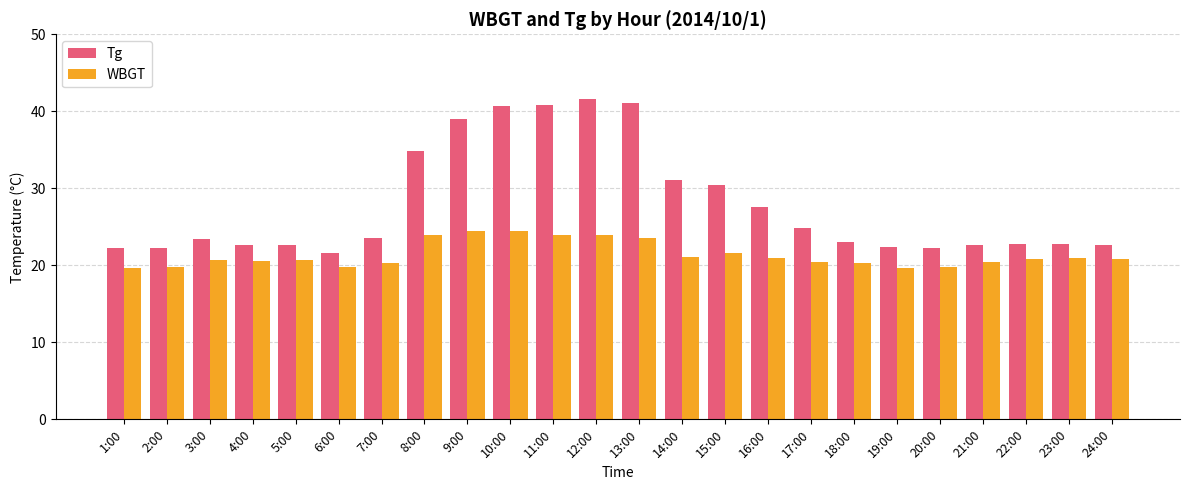

Rank the series by their maximum value, from lowest to highest.

WBGT, Tg